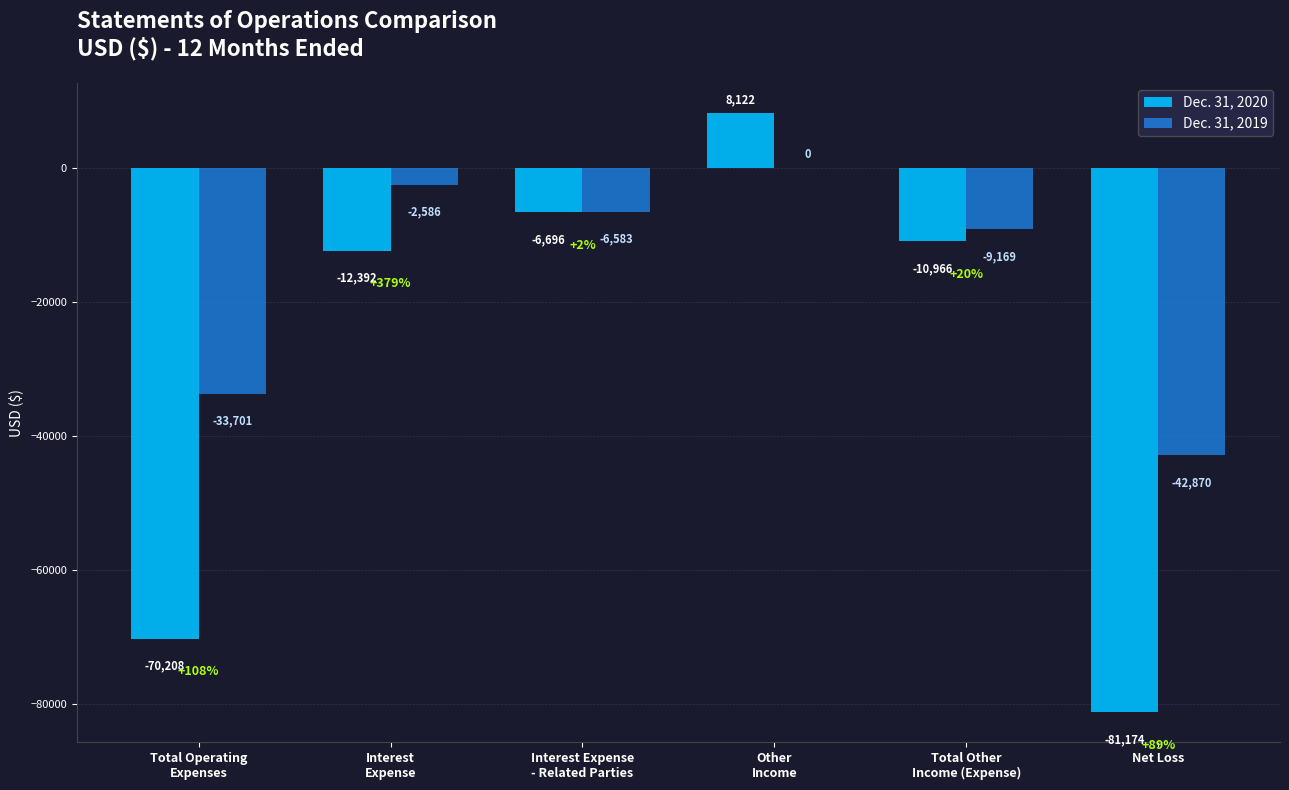

How many values in Dec. 31, 2020 are above zero?

1